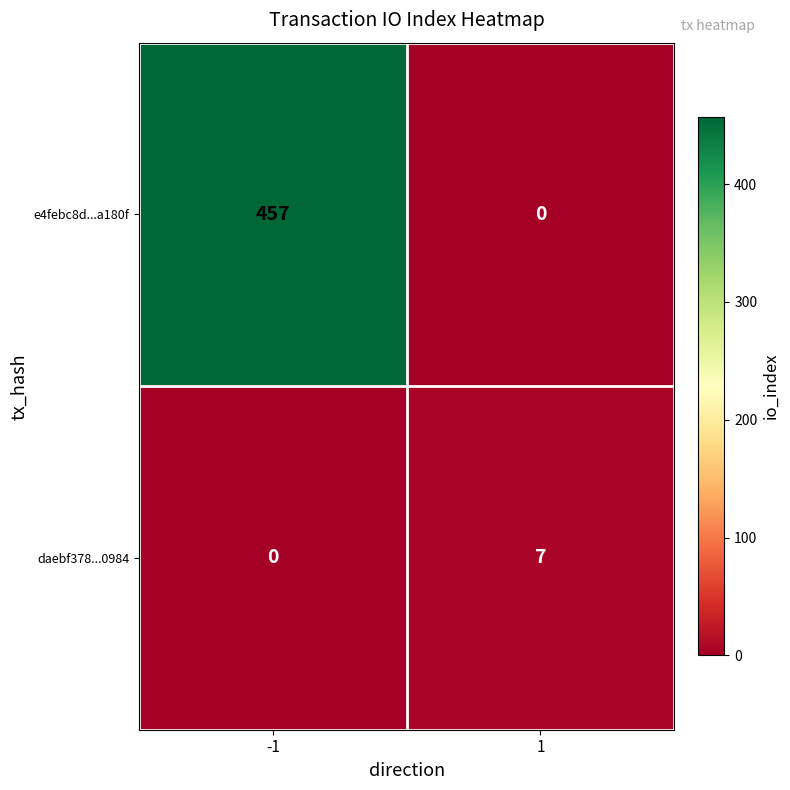

At 1, list the series in order from largest to smallest.

daebf378...0984, e4febc8d...a180f